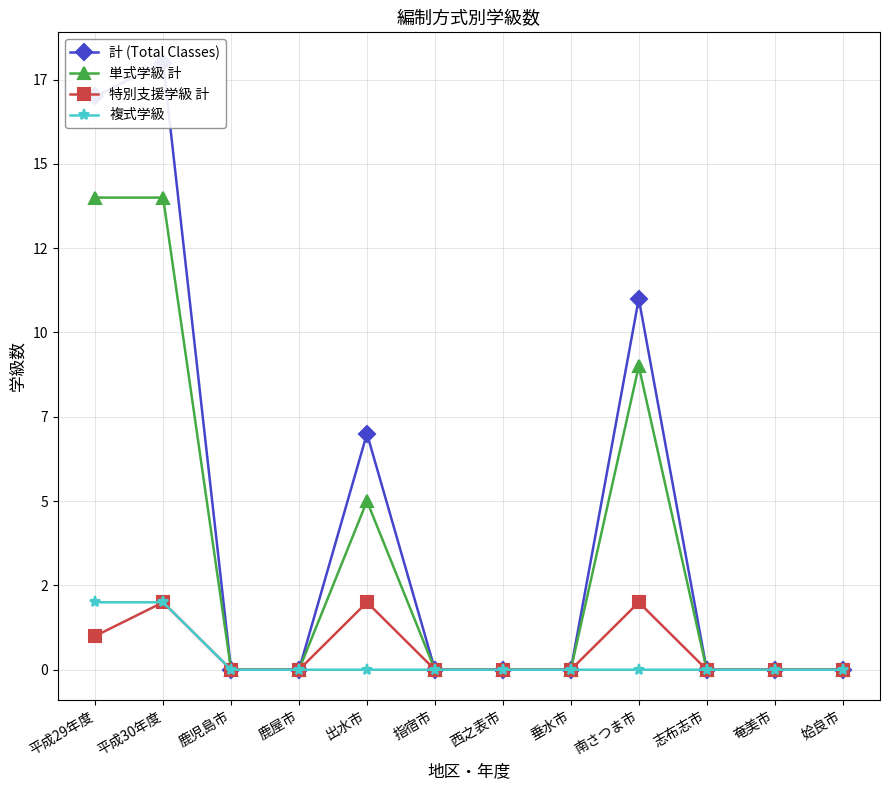

Rank the series by their maximum value, from lowest to highest.

特別支援学級 計, 複式学級, 単式学級 計, 計 (Total Classes)